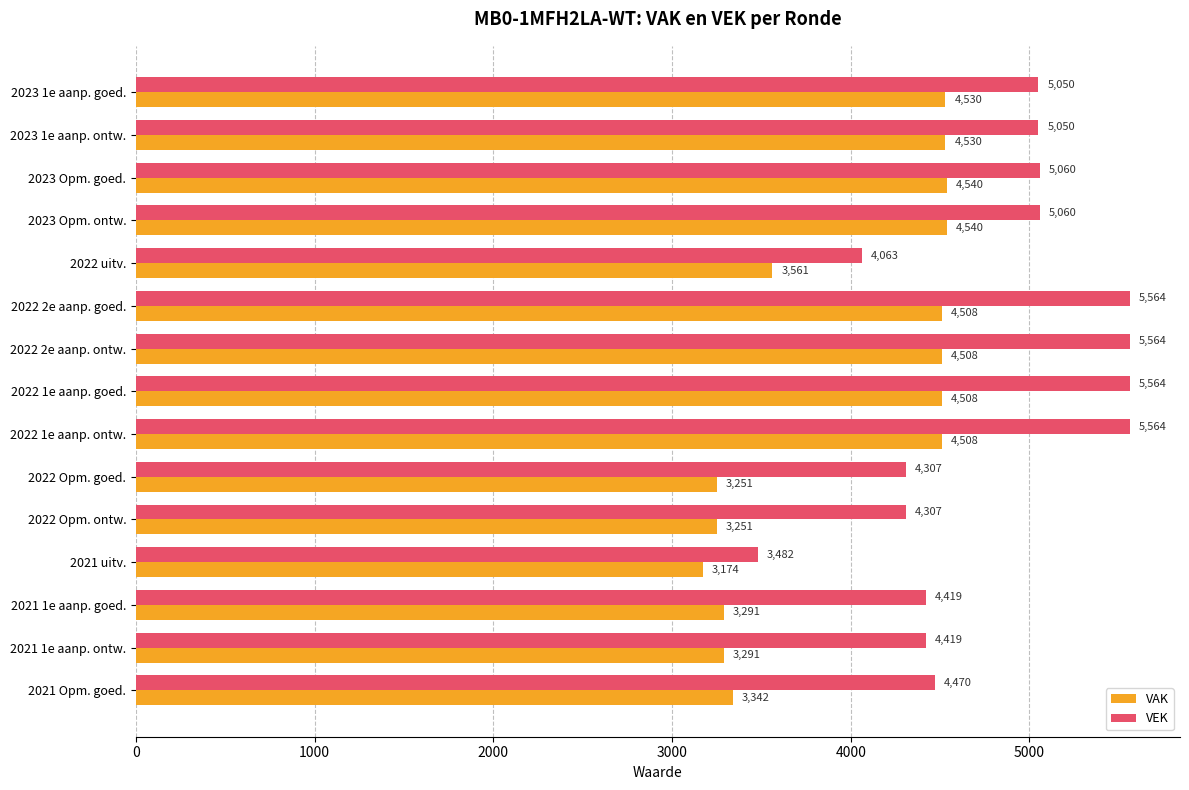

List the series in order of their peak value, lowest first.

VAK, VEK